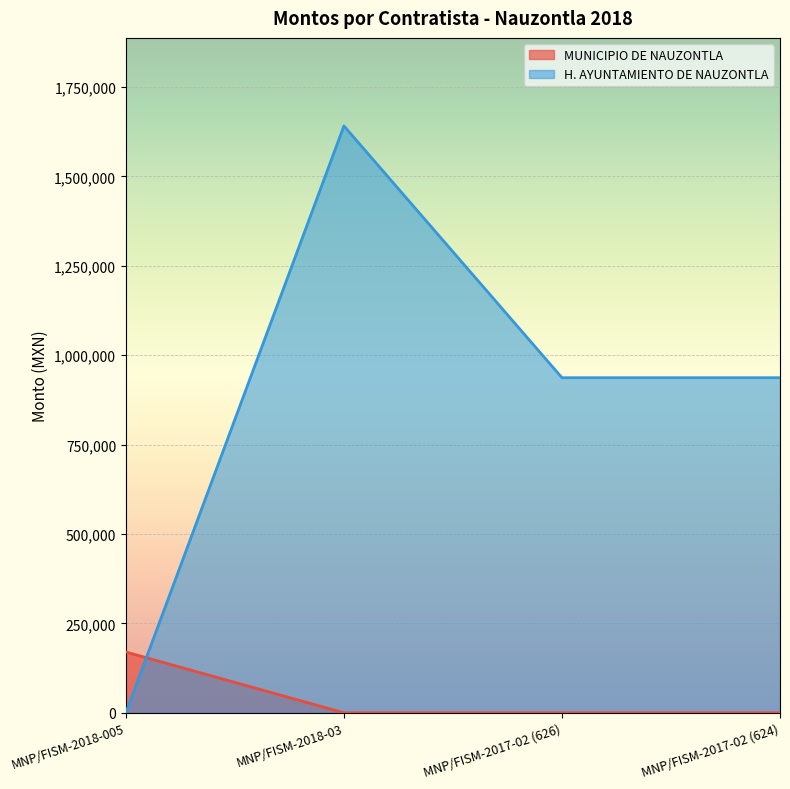

At which label is MUNICIPIO DE NAUZONTLA closest to 85000?

MNP/FISM-2018-005